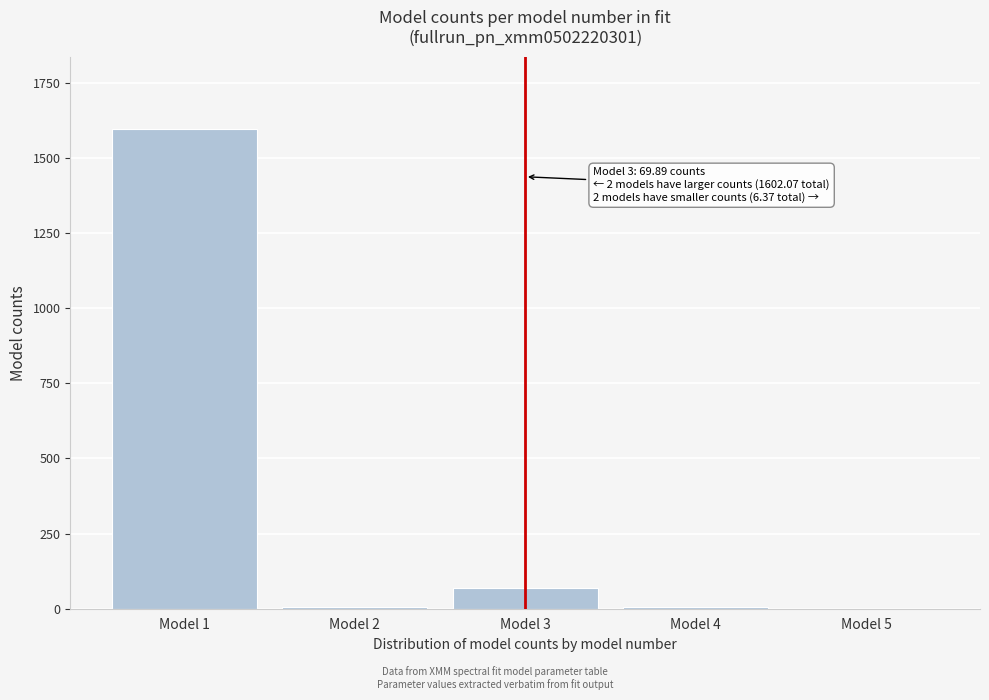

The value at Model 5 is -542.4. True or false?

False